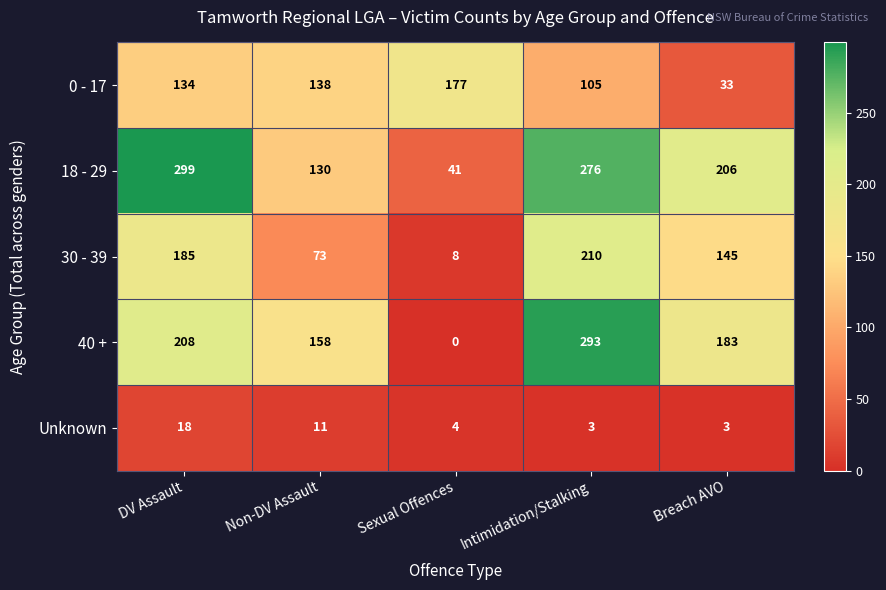

What is the sum of the 30 - 39 values at Sexual Offences and DV Assault?

193